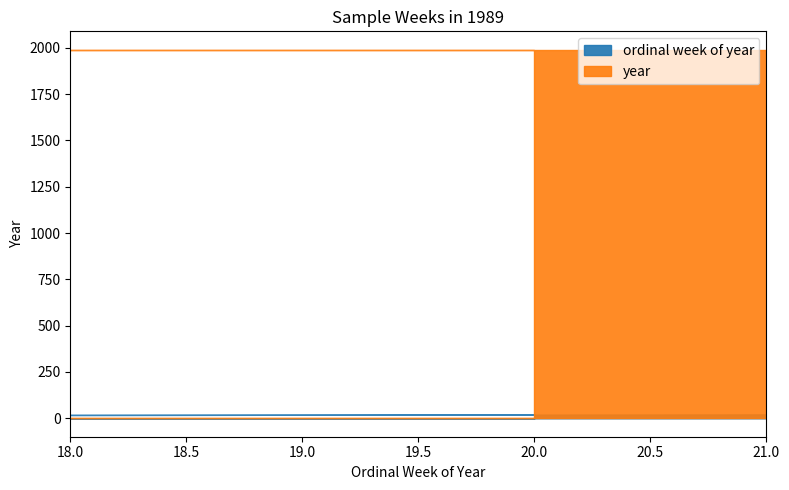

Reading left to right, what are all the values shown in this chart?

ordinal week of year: 21	18	20
year: 1989	1989	1989